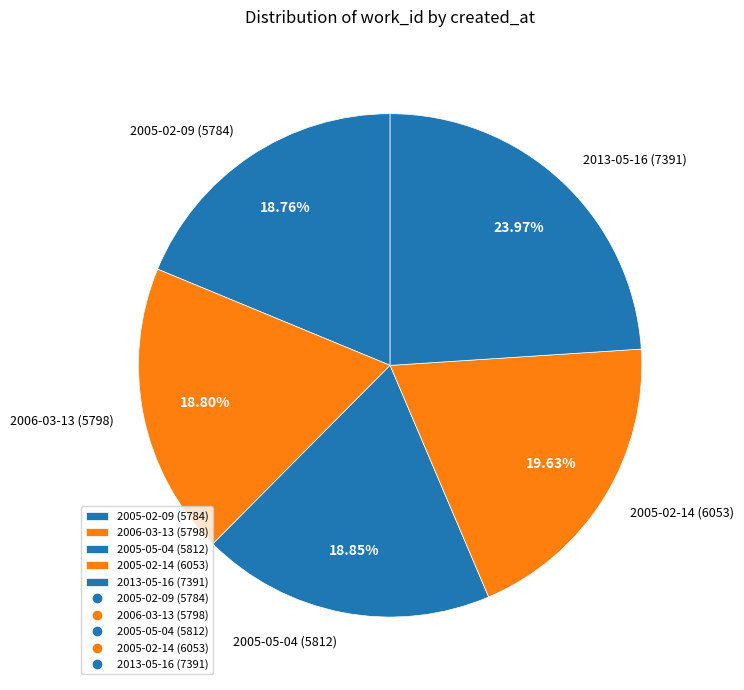

What is the total percentage of 2006-03-13 and 2005-02-14?

38.4%